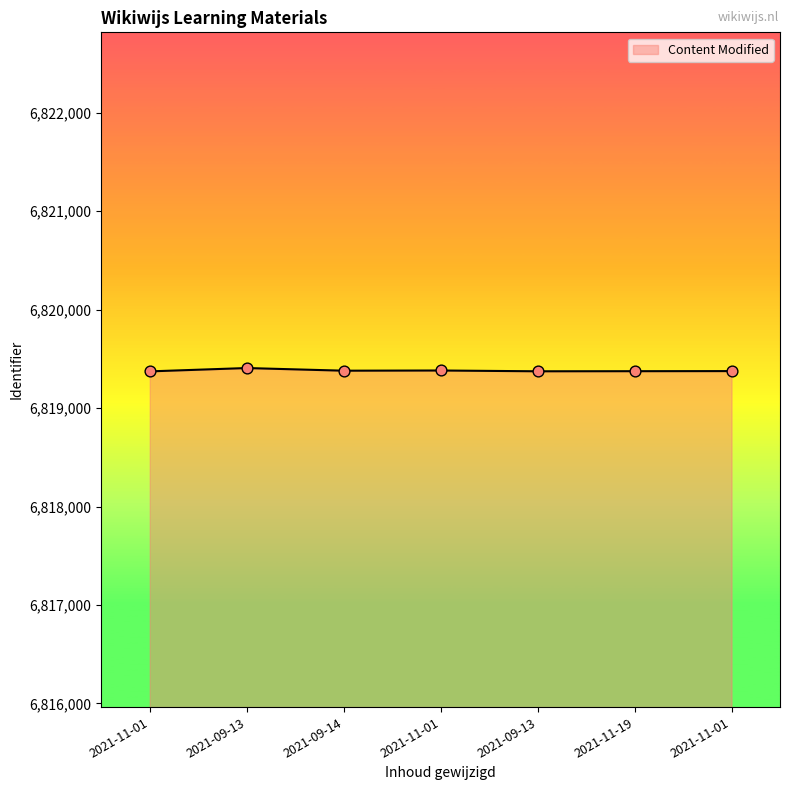

How many lines are shown in the chart?

1